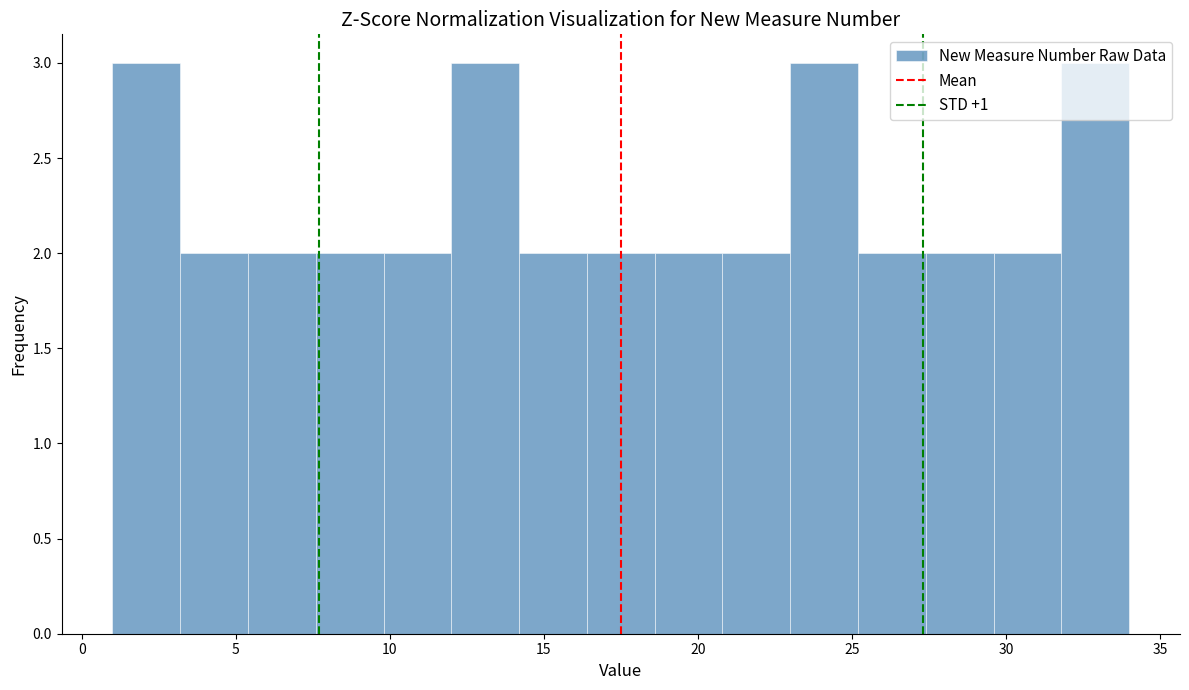

What is the height of the bar covering 18.6 to 20.8 on the x-axis? Neither the bar edges nor the heights are printed on the chart, so give them approximately, as read against the axes.

2